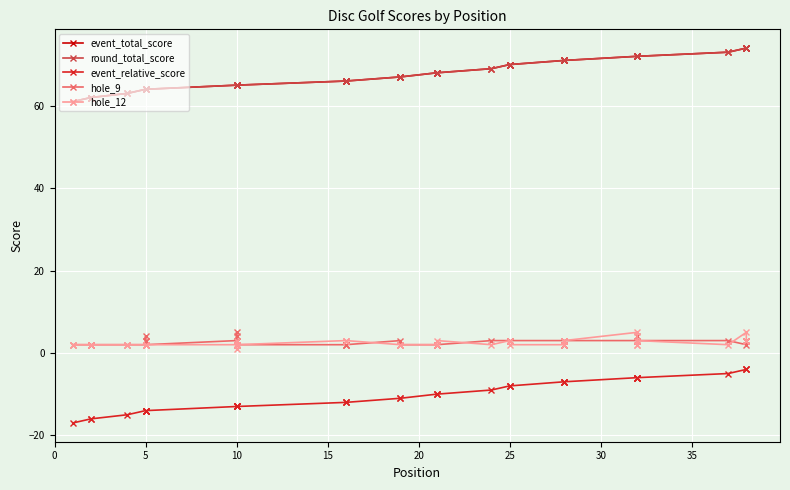

Rank the series by their maximum value, from highest to lowest.

event_total_score, round_total_score, hole_9, hole_12, event_relative_score